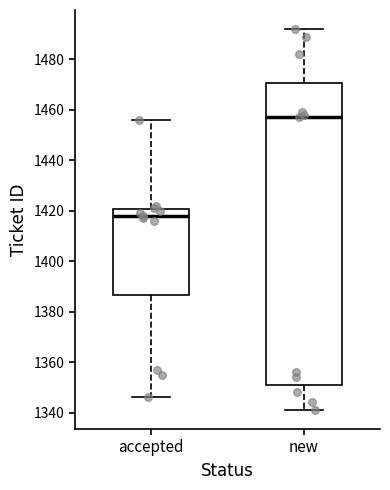

Which box is the tallest, from its lower edge to its upper edge?

new